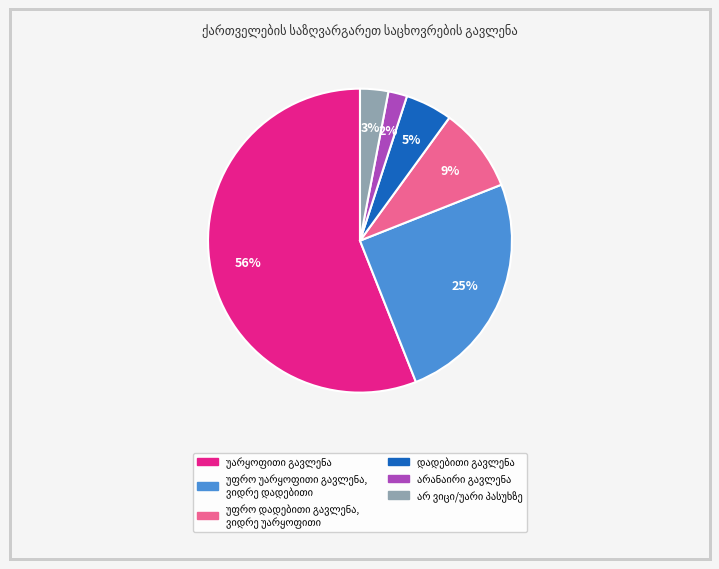

To the nearest percent, what is the average slice percentage?

17%